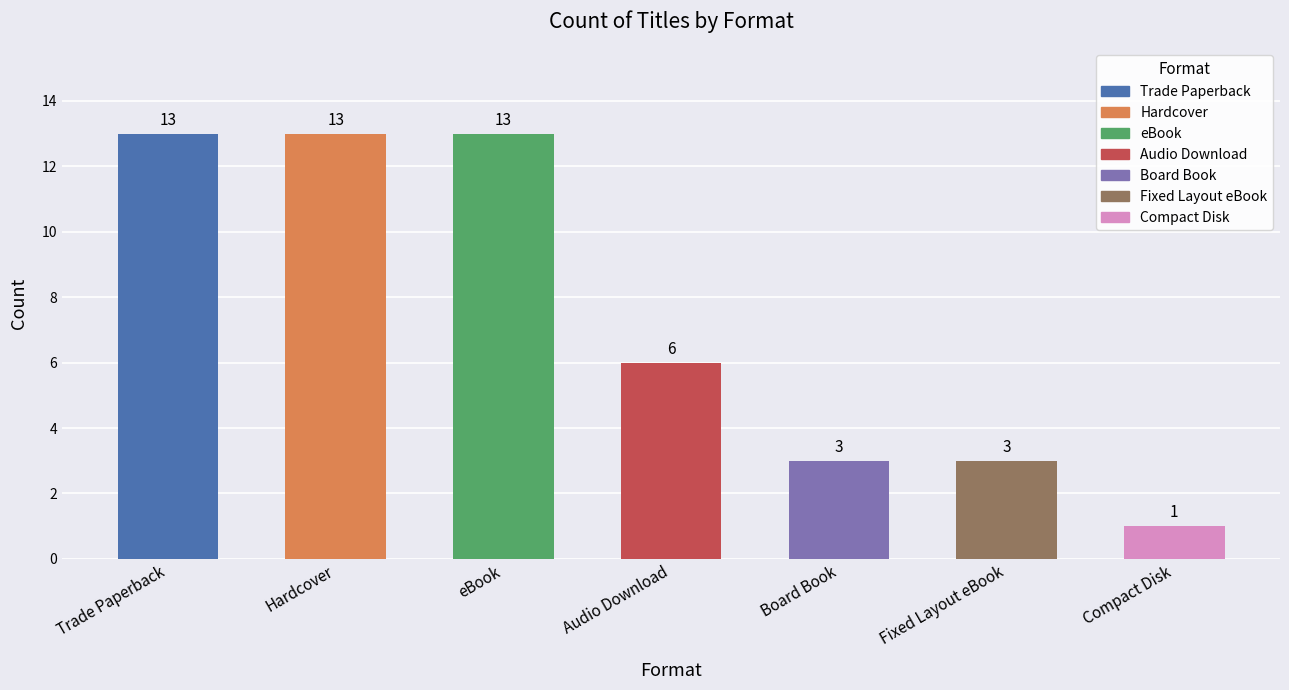

How many data points are less than 6?

3